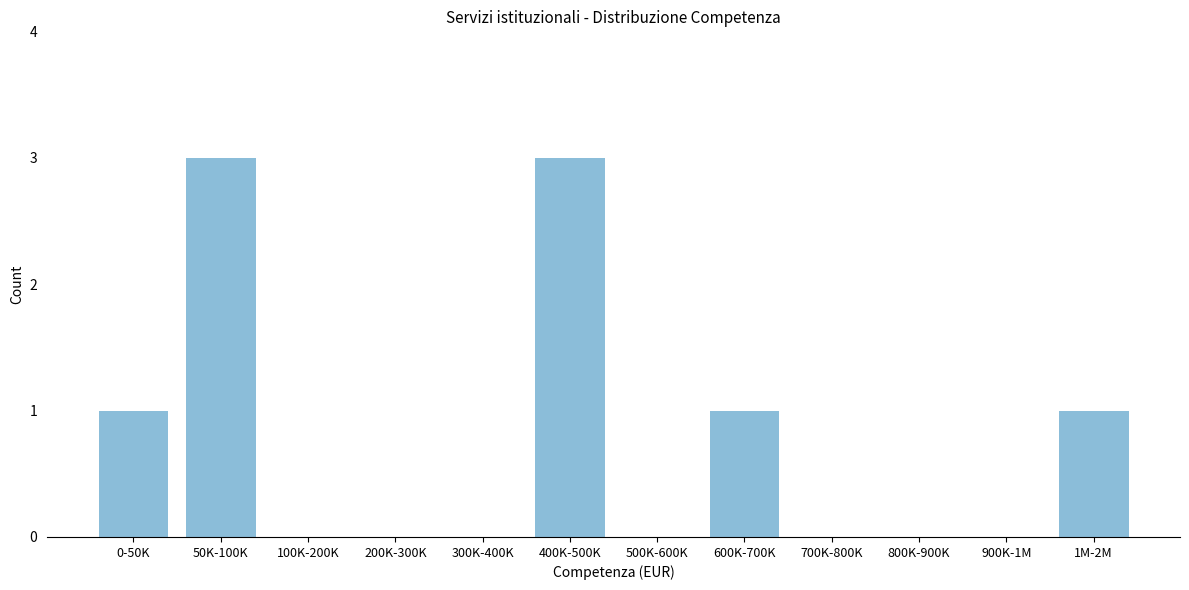

Reading left to right, list all the values displayed in this chart.

0-50K=1	50K-100K=3	100K-200K=0	200K-300K=0	300K-400K=0	400K-500K=3	500K-600K=0	600K-700K=1	700K-800K=0	800K-900K=0	900K-1M=0	1M-2M=1